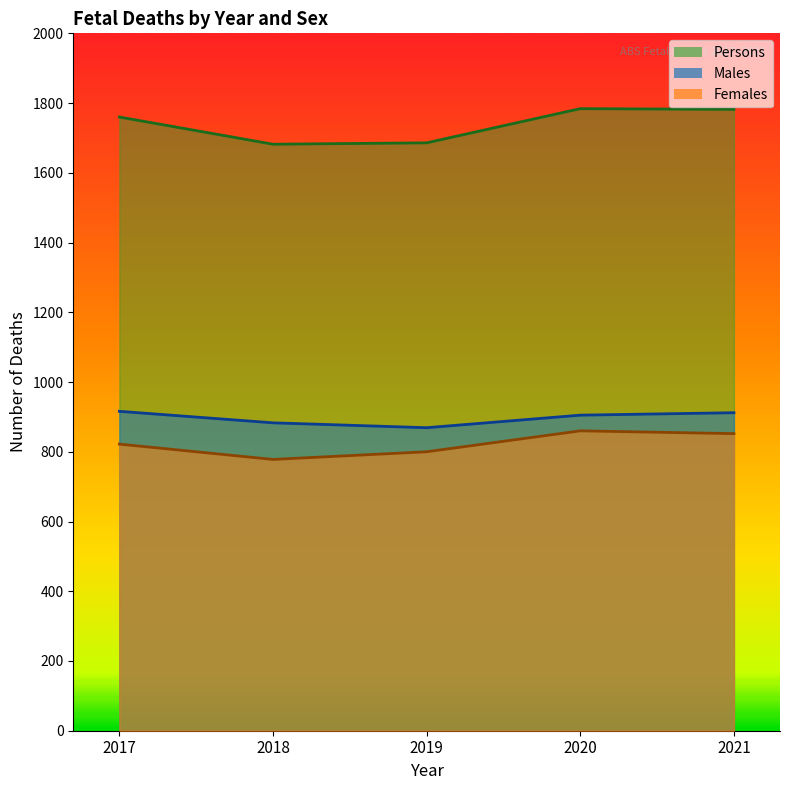

At which category does Males reach its first local valley?

2019